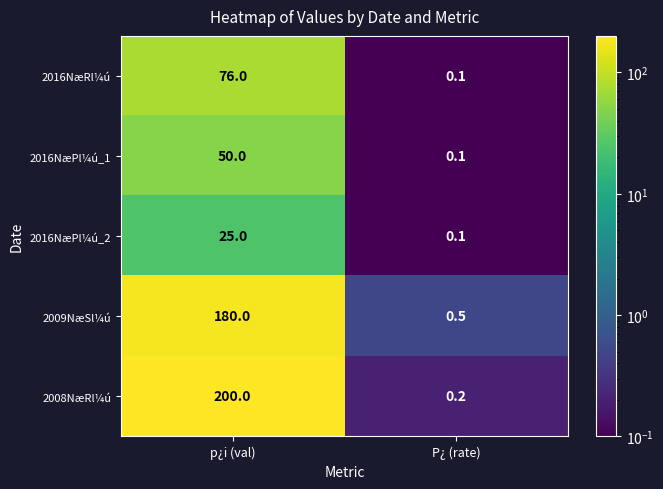

At which category is the sum across all series the highest?

p¿i (val)